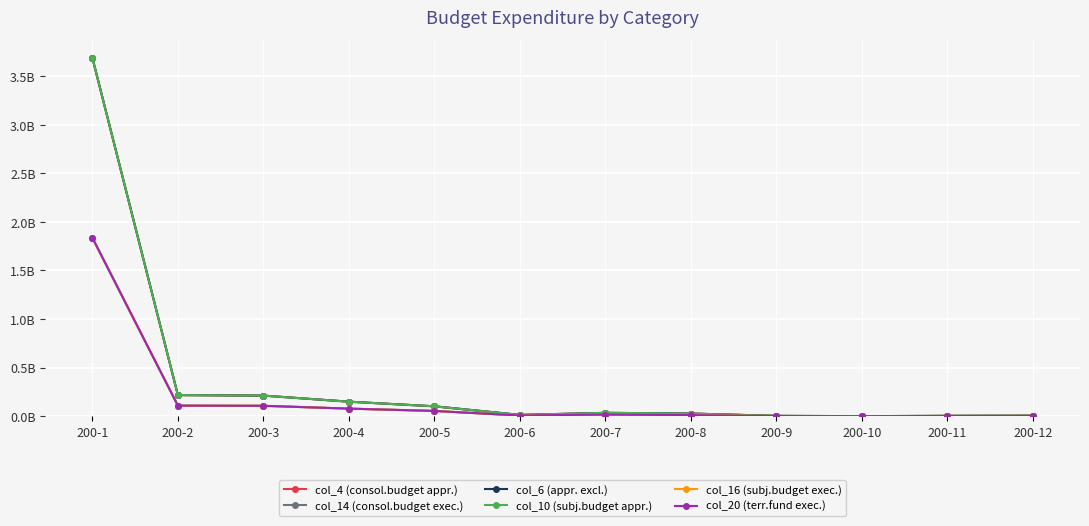

What is the sum of the col_6 (appr. excl.) values at 200-3 and 200-7?

246301800.0